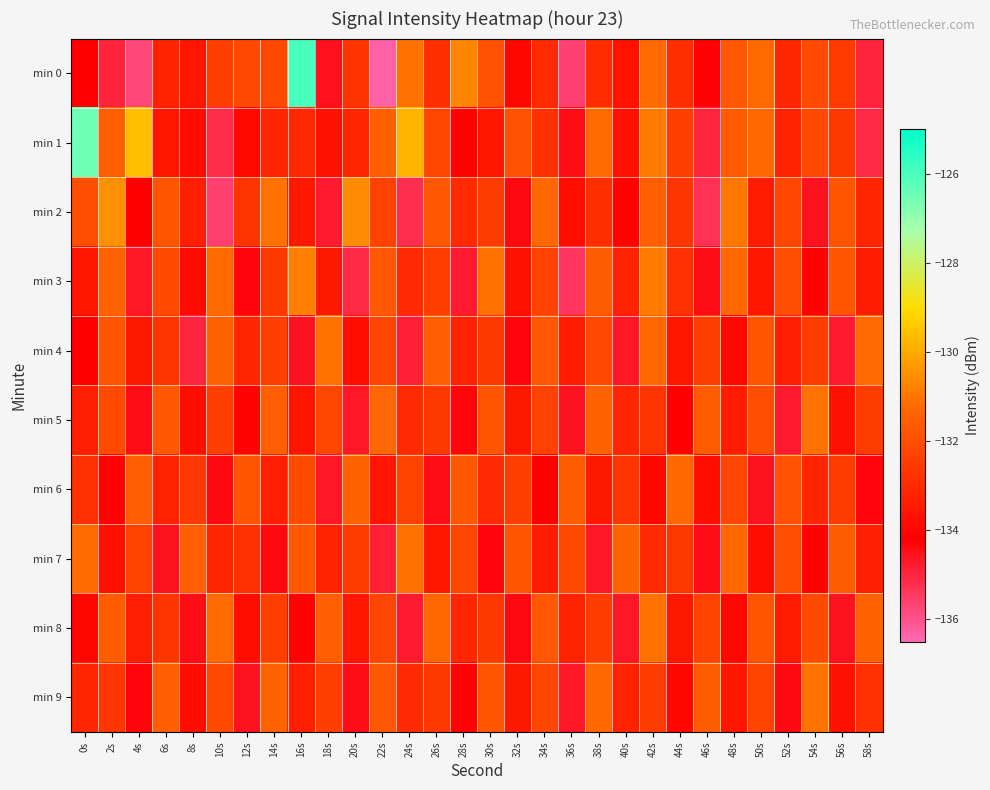

What is the maximum value shown in the chart?

-126.0